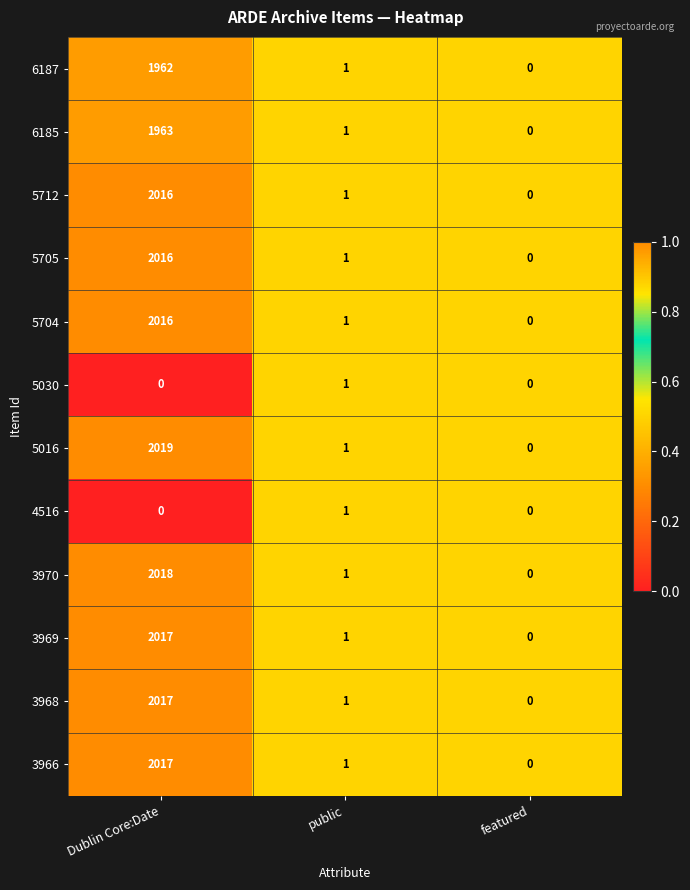

Between Dublin Core:Date and featured, which series saw the biggest shift?

5016